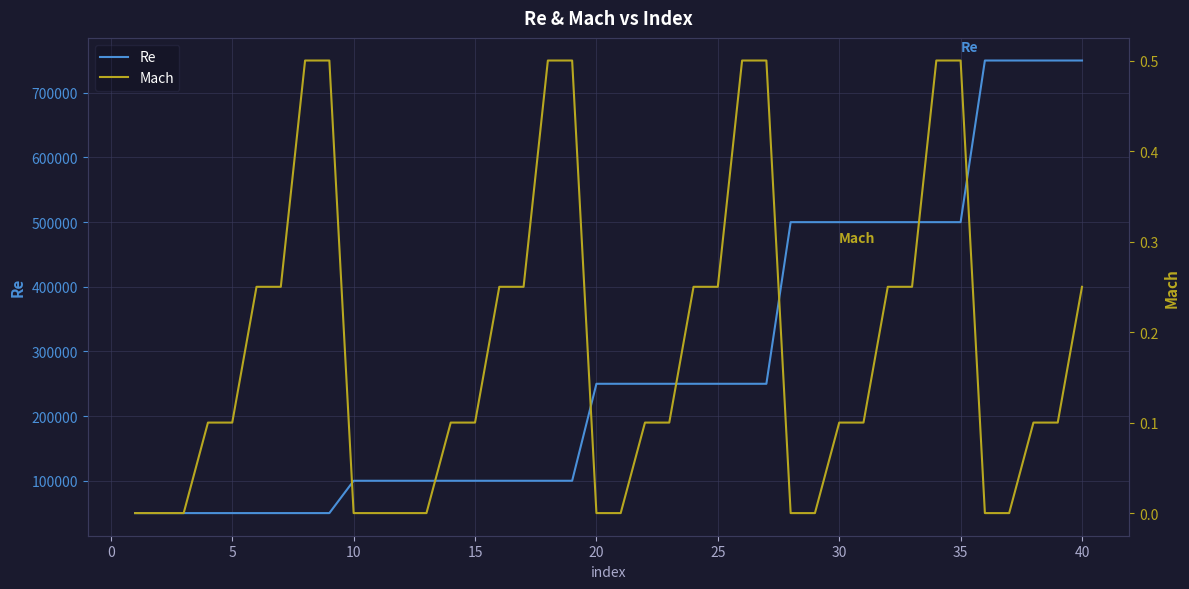

What is the minimum value for Re?

50000